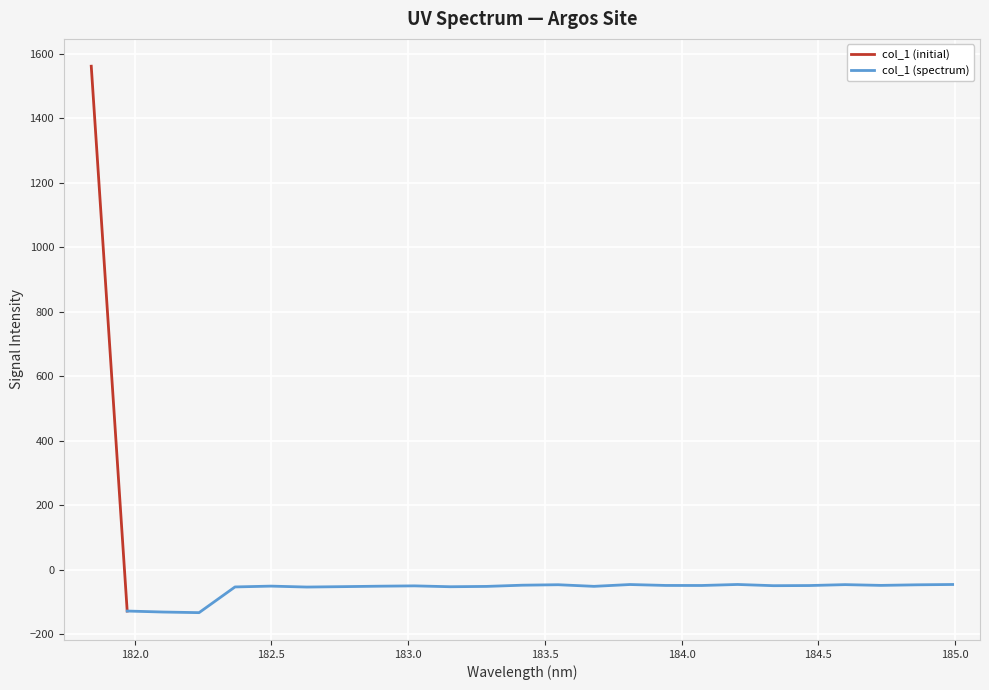

Rank the categories by value from highest to lowest.

181.8418, 184.2046578328, 184.9911297472, 183.811206745, 184.5979655002, 183.5488263418, 184.8600909338, 183.4176122368, 184.7290361848, 183.9423730432, 184.0735234058, 184.46687888, 184.3357763242, 183.0238743082, 182.498667305, 182.8925964608, 183.6800245112, 183.2863821962, 182.7613026778, 183.15513622, 182.3673257152, 182.6299929592, 181.9732053322, 182.1045947288, 182.2359681898